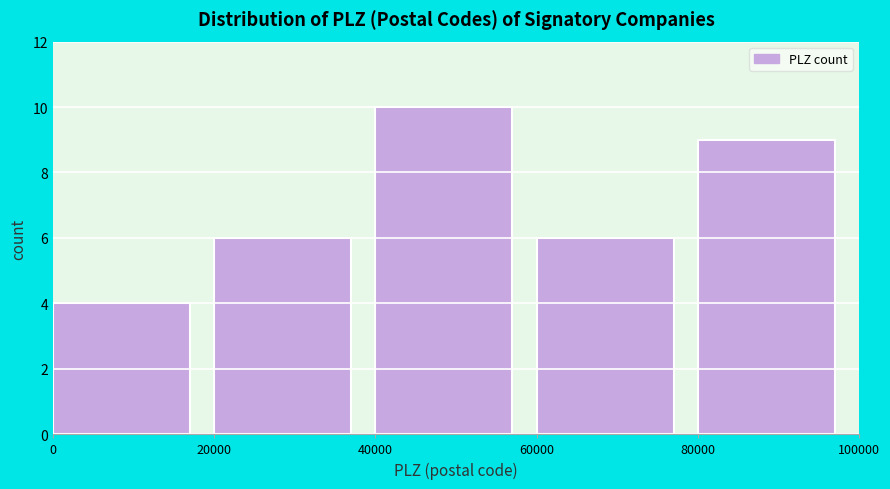

Reading left to right, list every bar in this chart as the range it spans on the x-axis followed by its height. The values are not printed on the chart, so give them approximately, as read against the axis.

0 to 20000: 4
20000 to 40000: 6
40000 to 60000: 10
60000 to 80000: 6
80000 to 100000: 9